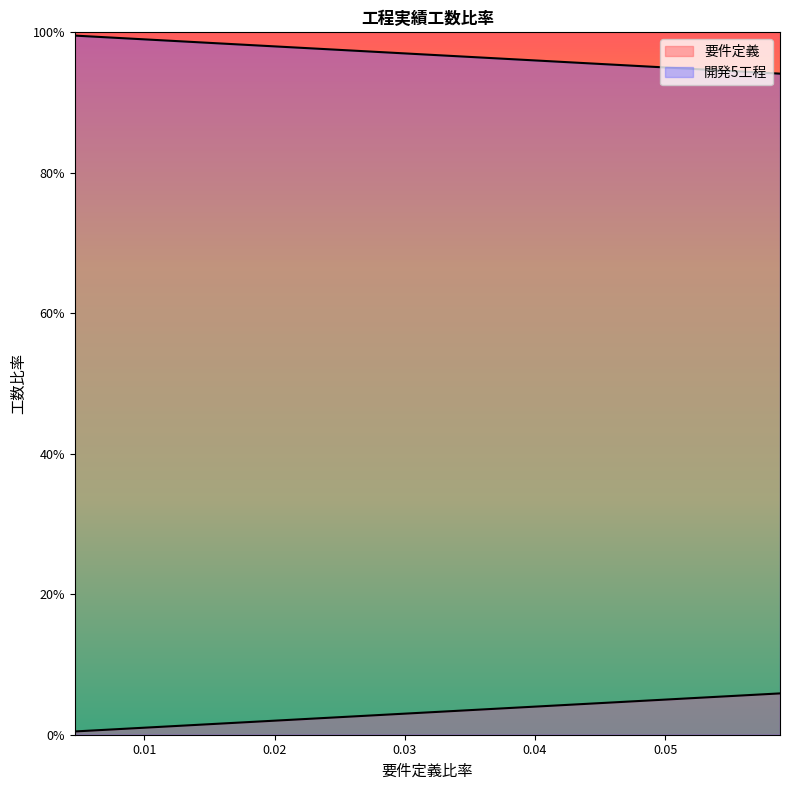

True or false: 開発5工程 and 要件定義 cross at least once.

False